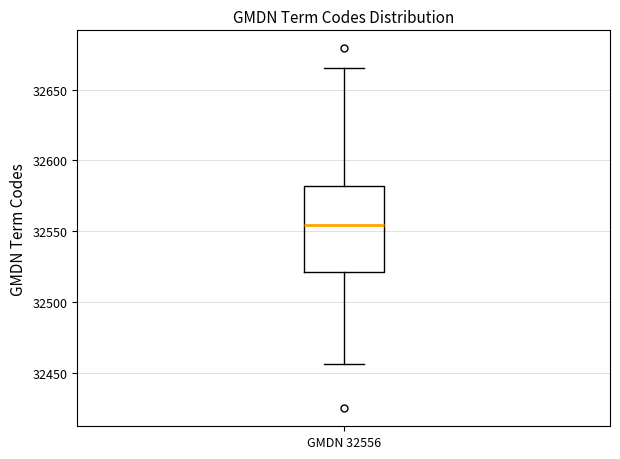

Transcribe this box plot: give where the median line is, the range the box spans, and where the two whiskers end, as read against the y-axis. The values are not printed on the chart, so give them approximately, as read against the axis.

median 32555, box 32520 to 32580, whiskers 32455 to 32665